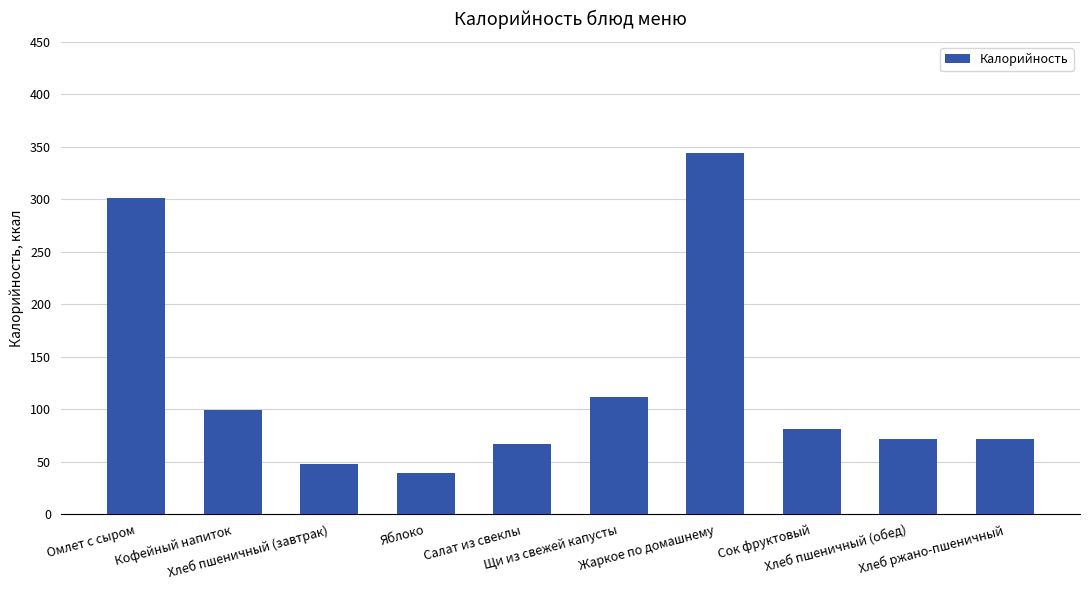

What position from the right is Салат из свеклы?

6